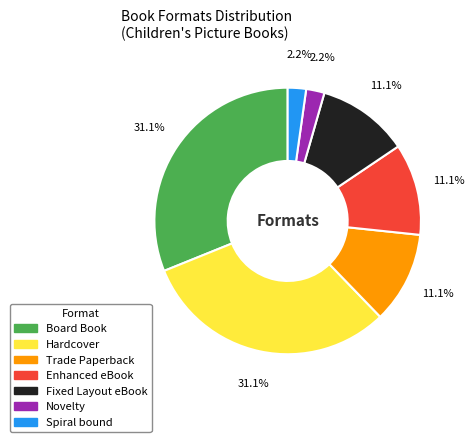

Is there any slice that represents more than half of the pie?

No